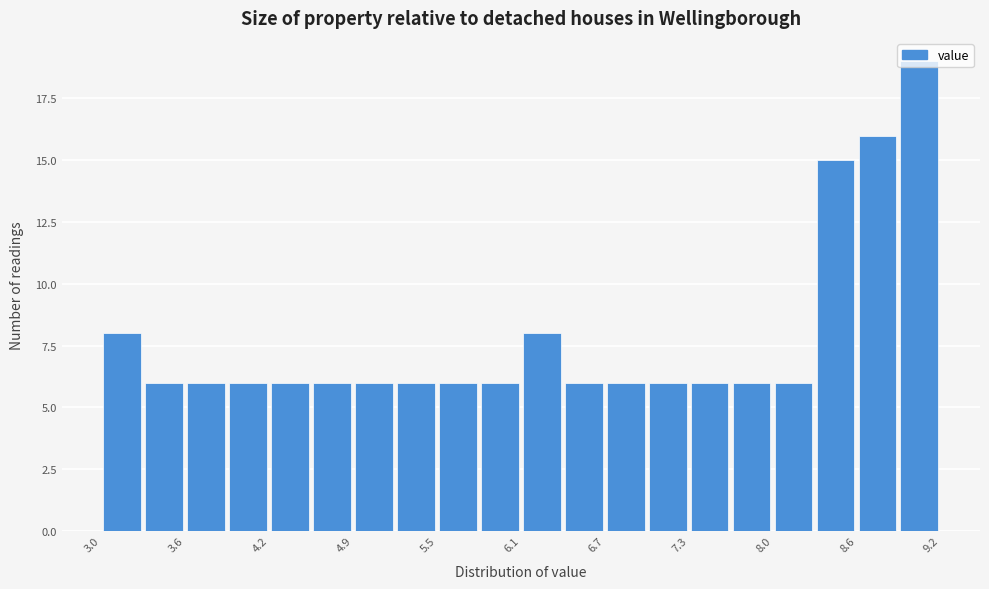

Read against the x-axis, roughly where is the centre of the tallest bar?

9.0